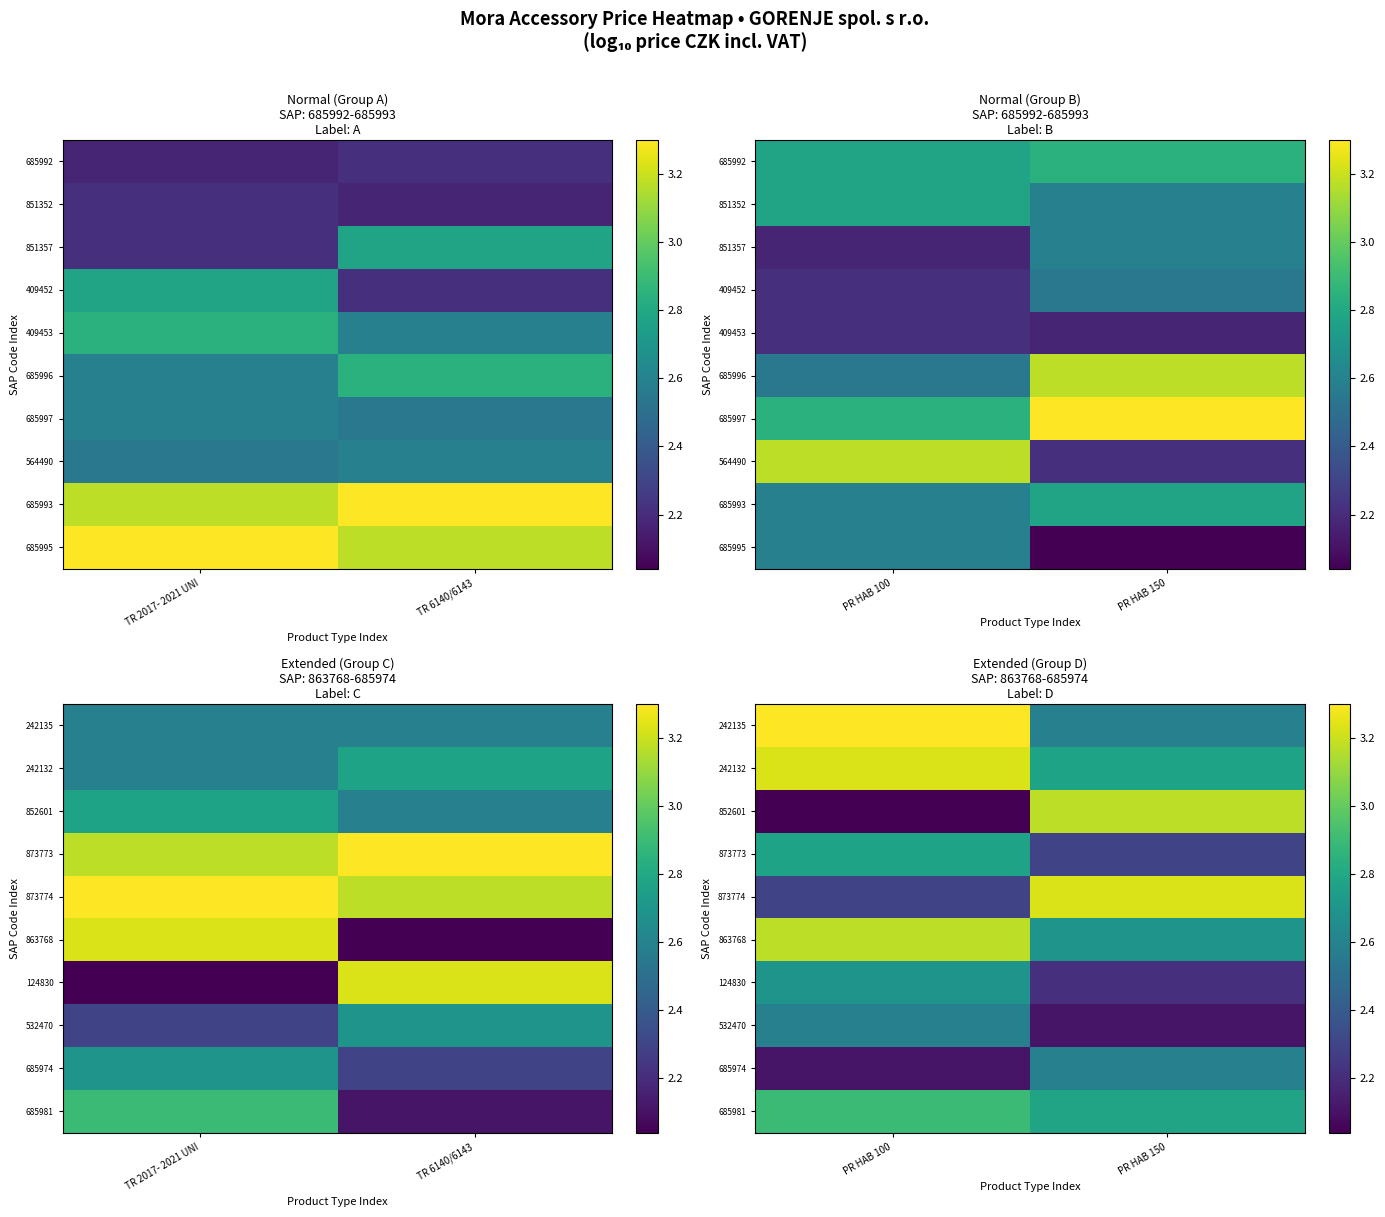

Which category has the highest value across all series?

PR HAB 100